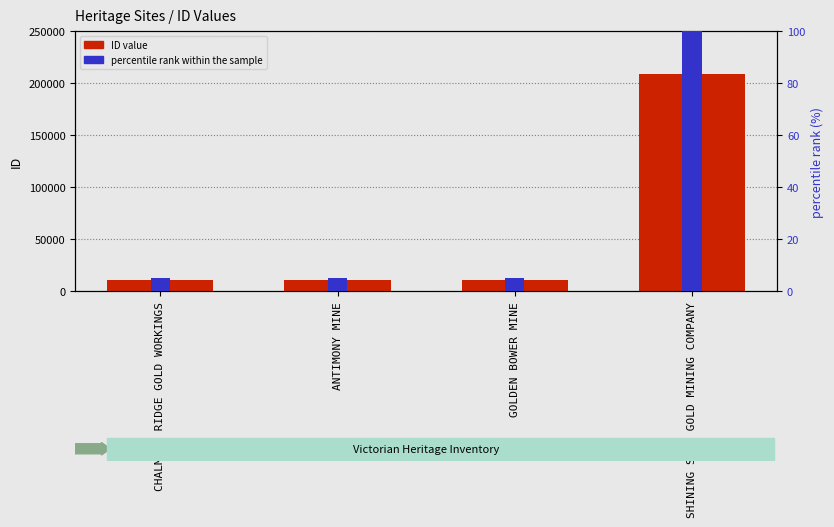

How many groups of bars are there?

4